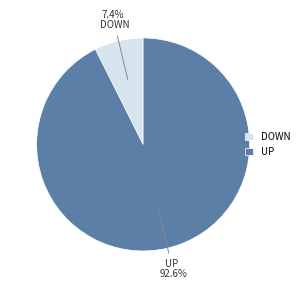

Between DOWN and UP, which is larger?

UP